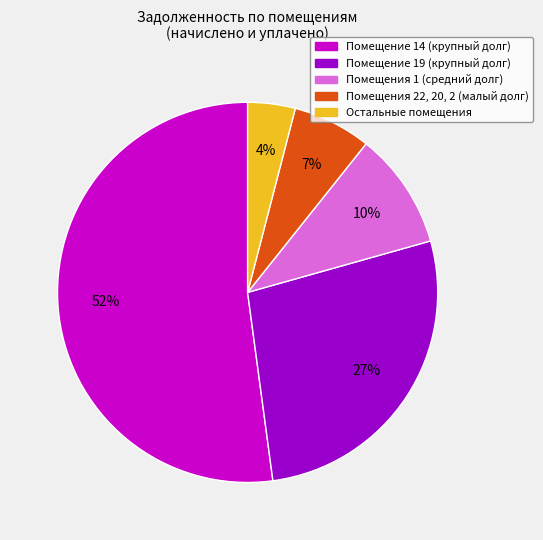

Which has a higher value, Помещения 22, 20, 2 (малый долг) or Помещения 1 (средний долг)?

Помещения 1 (средний долг)